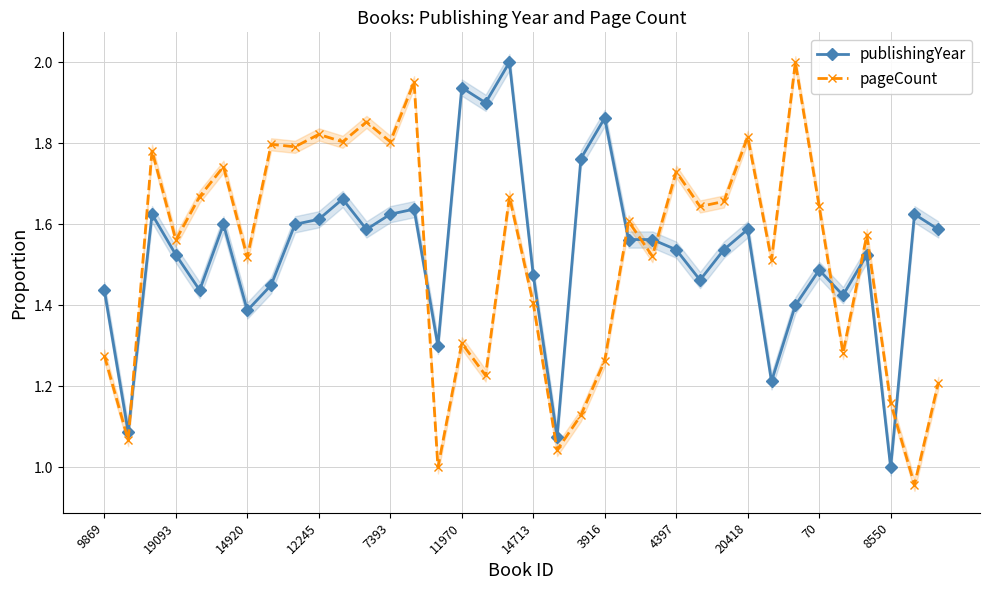

Rank the series by their average value, from lowest to highest.

pageCount, publishingYear